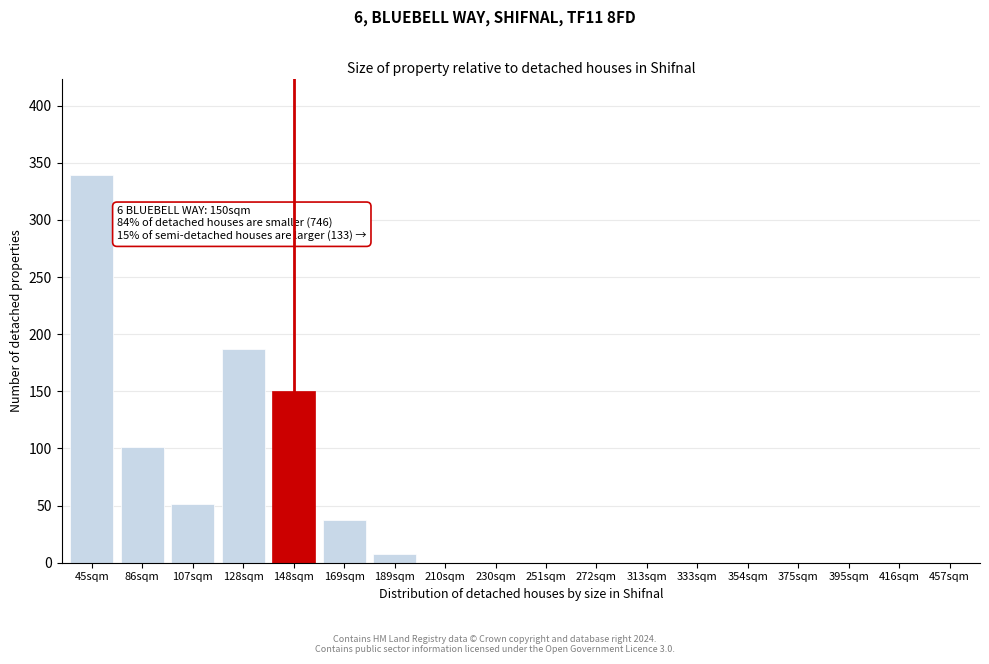

Reading left to right, extract all data points from this chart.

45sqm=339	86sqm=101	107sqm=51	128sqm=187	148sqm=150	169sqm=37	189sqm=8	210sqm=0	230sqm=0	251sqm=0	272sqm=0	313sqm=0	333sqm=0	354sqm=0	375sqm=0	395sqm=0	416sqm=0	457sqm=0